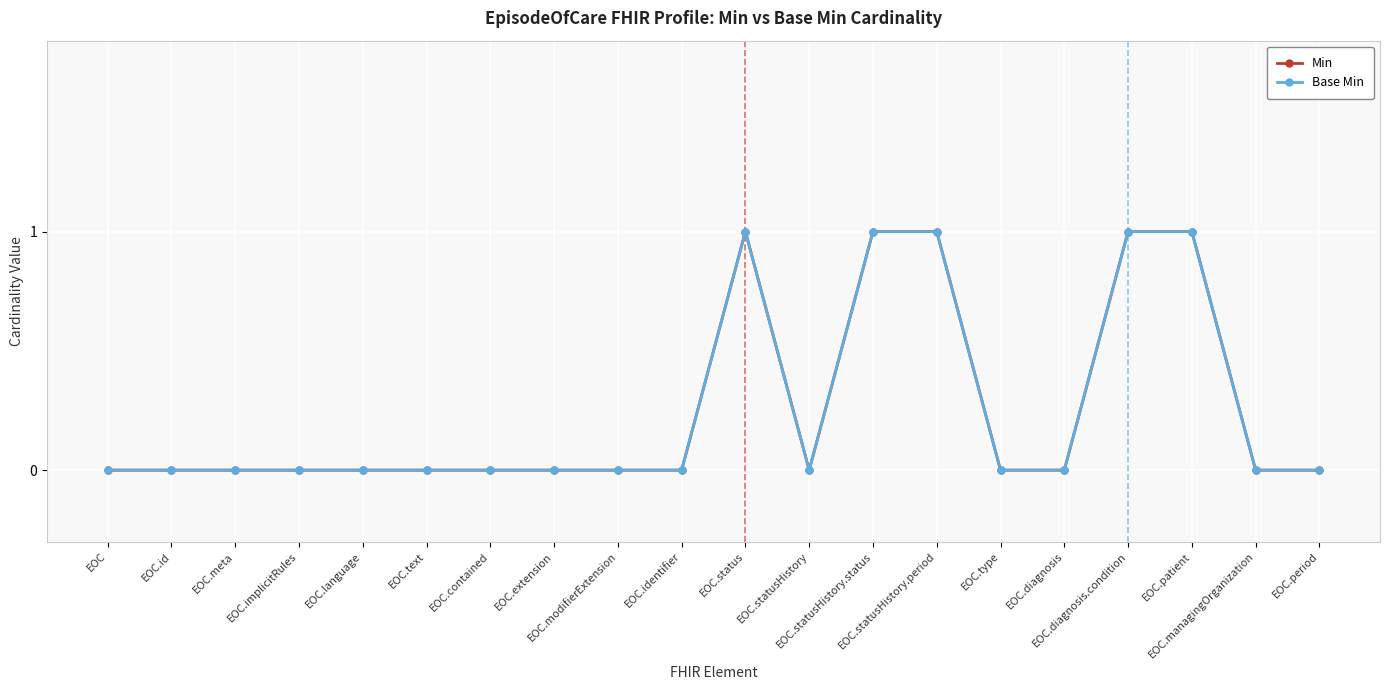

Reading left to right, extract all data points from this chart.

Min: 0	0	0	0	0	0	0	0	0	0	1	0	1	1	0	0	1	1	0	0
Base Min: 0	0	0	0	0	0	0	0	0	0	1	0	1	1	0	0	1	1	0	0